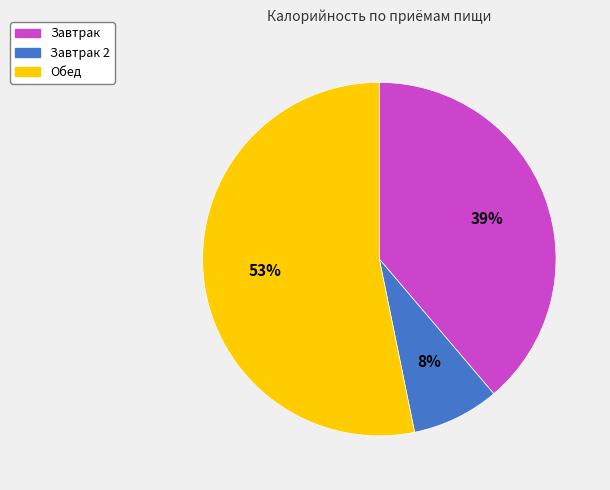

To the nearest percent, what is the difference between the largest and smallest slice percentages?

45%